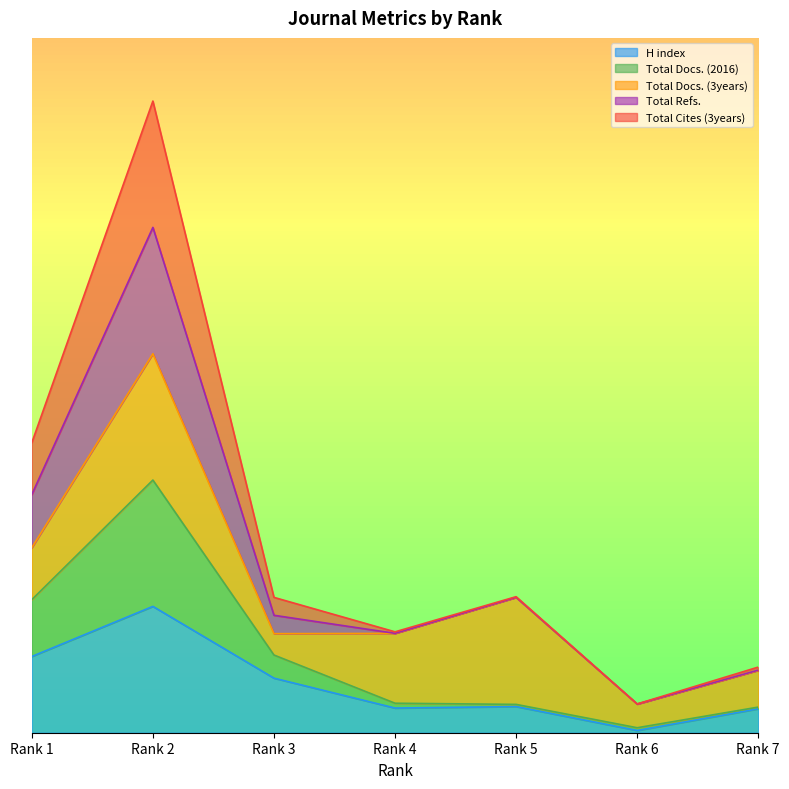

What is the value of the H index point at the 1st from the left?

6035.5